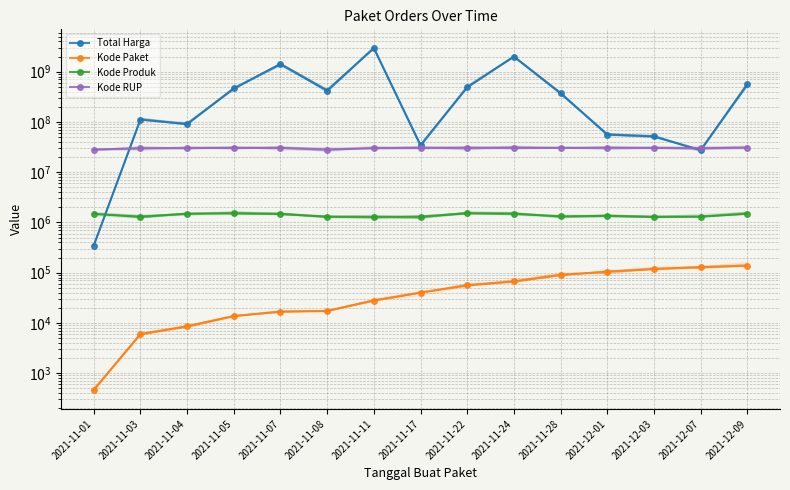

Which series has the largest total across all categories?

Total Harga